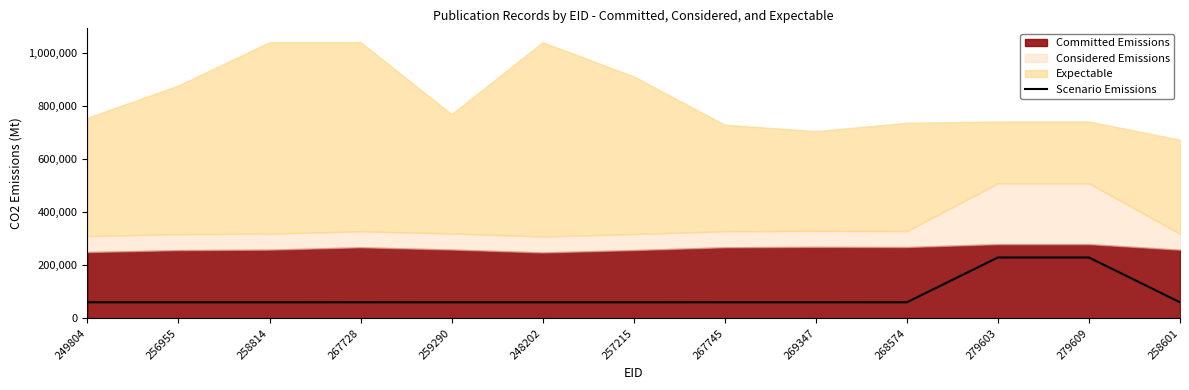

Is it true that Scenario Emissions equals 60334 at 248202?

True